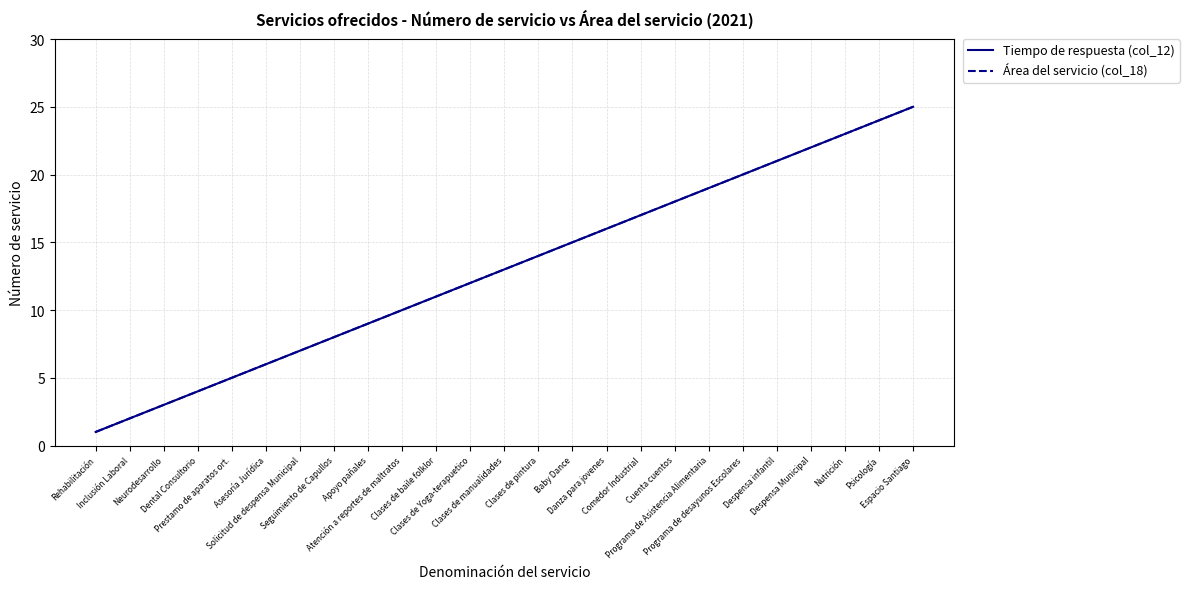

Does the chart display data point markers on the line(s)?

No